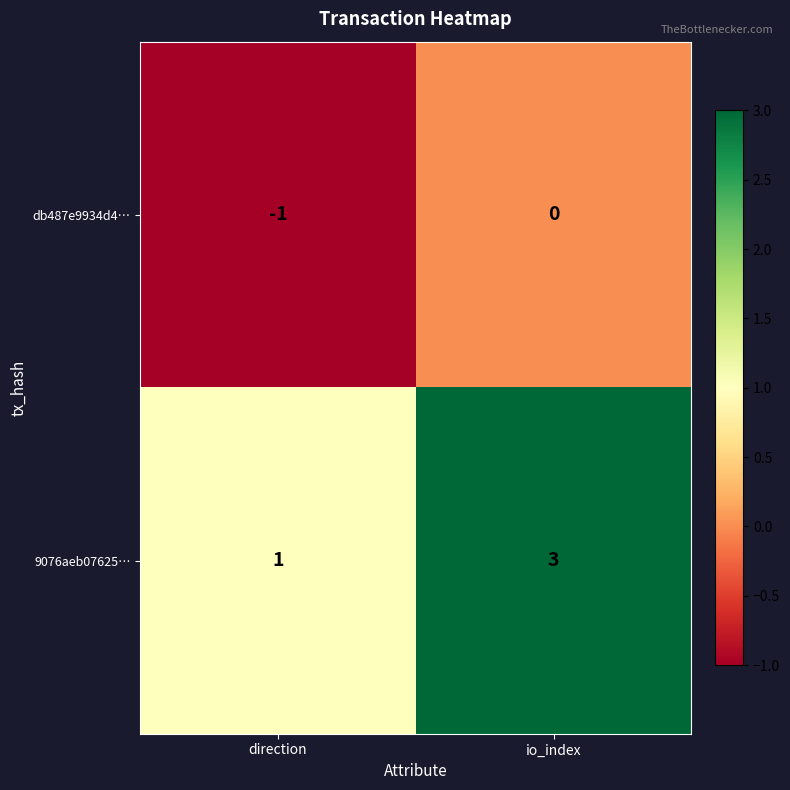

What is the greatest value displayed?

3